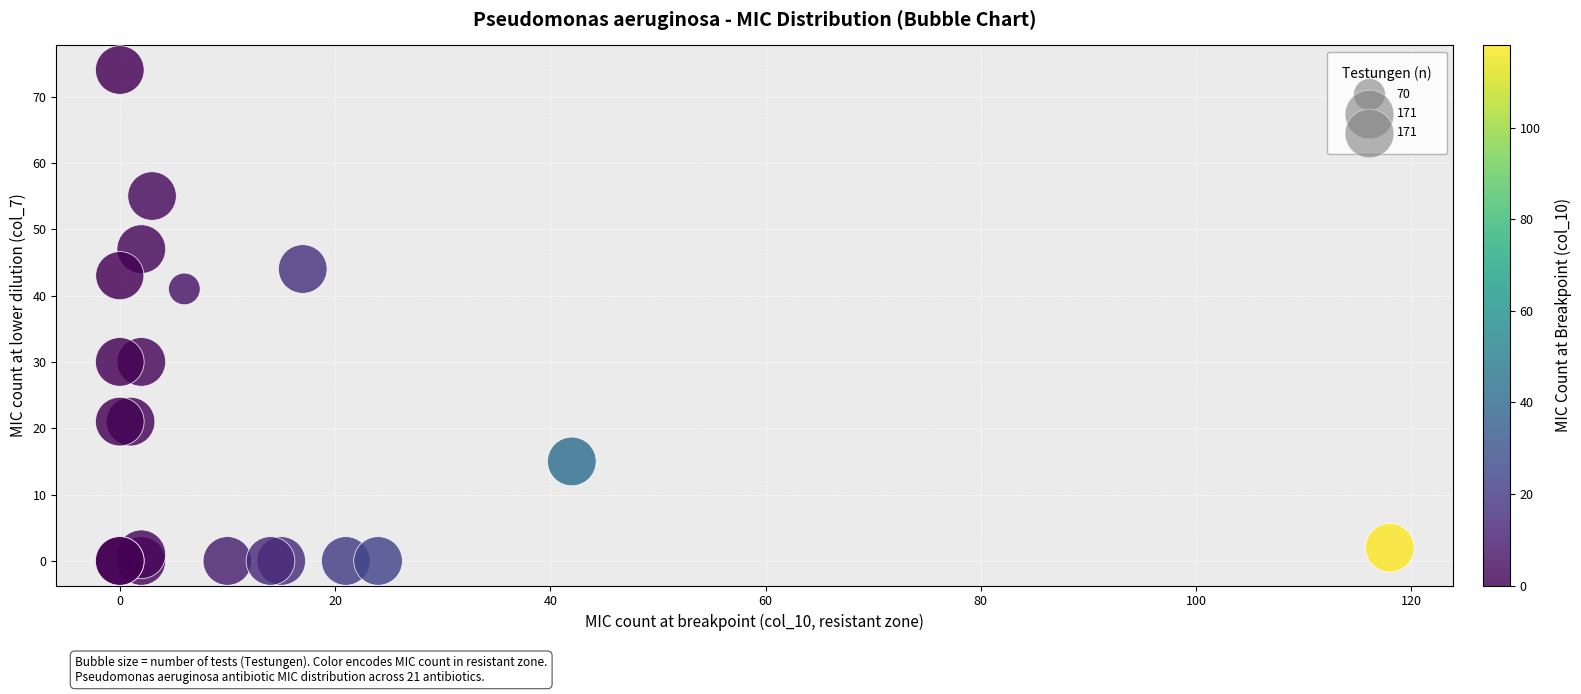

What Y value in the scatter plot is closest to 37?

41